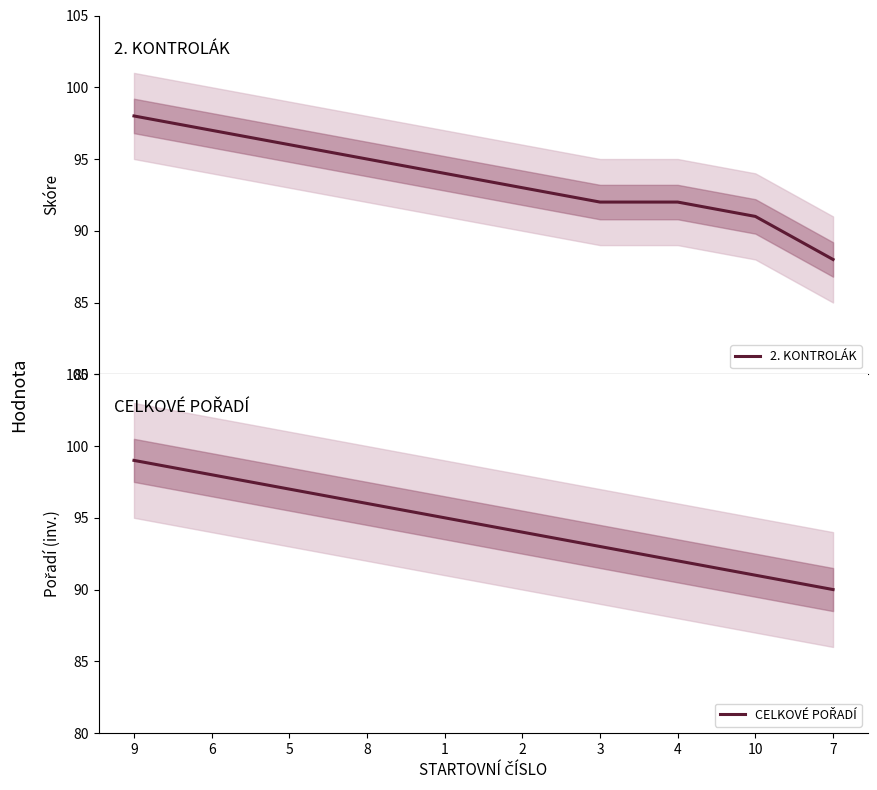

Between 9 and 2, which is larger?

9